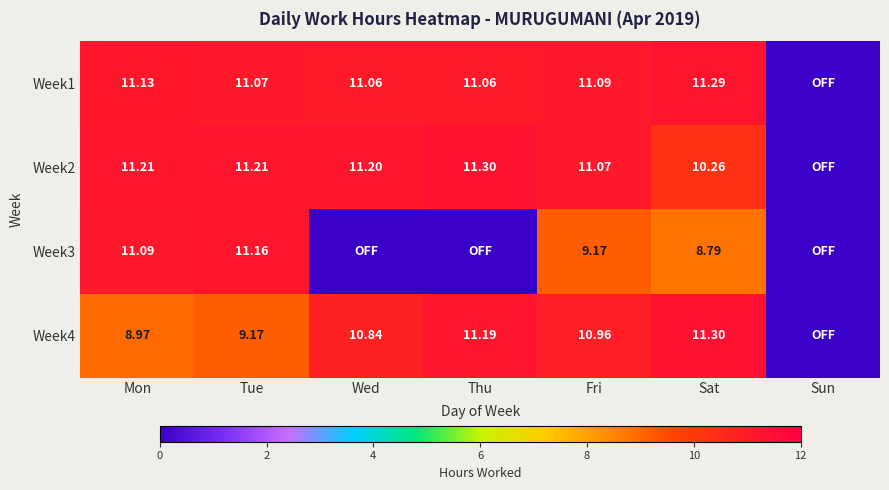

Is the value of Week2 at Fri greater than the value of Week1 at Mon?

No